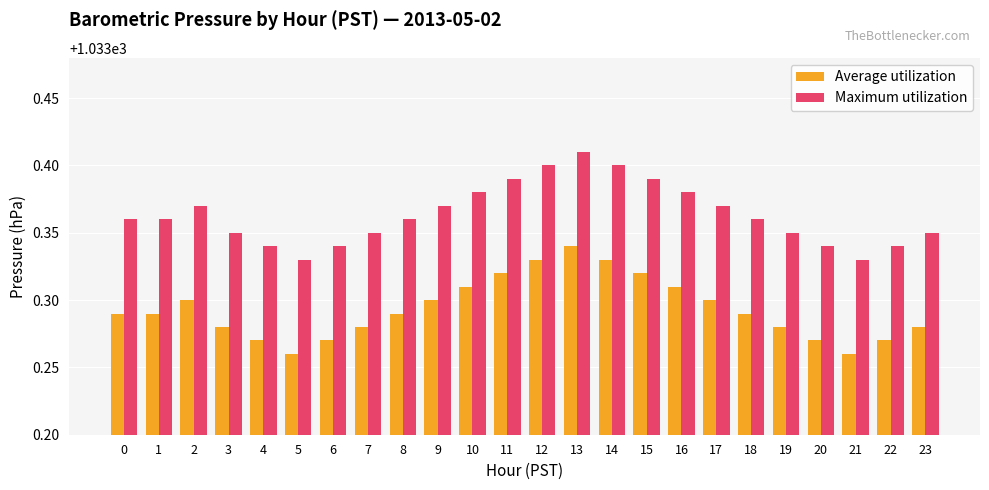

What is the spread (max minus min) of values at 1?

0.1